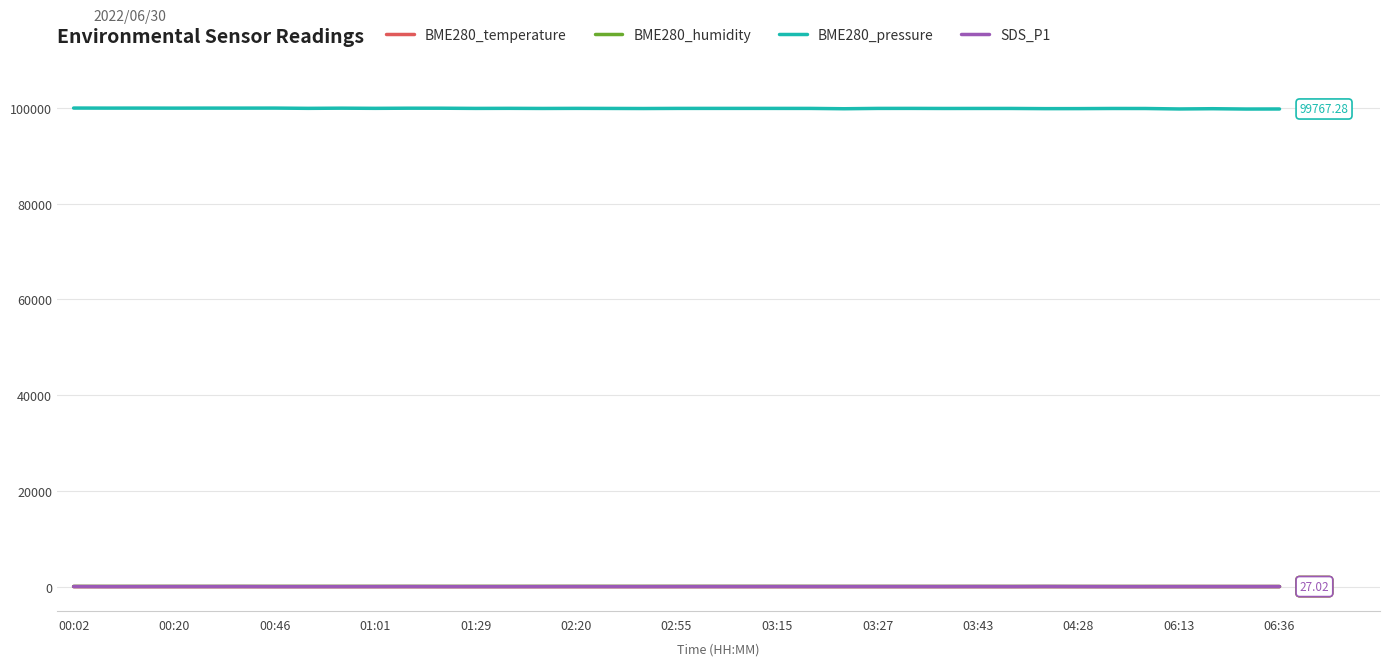

True or false: SDS_P1 and BME280_pressure cross at least once.

False